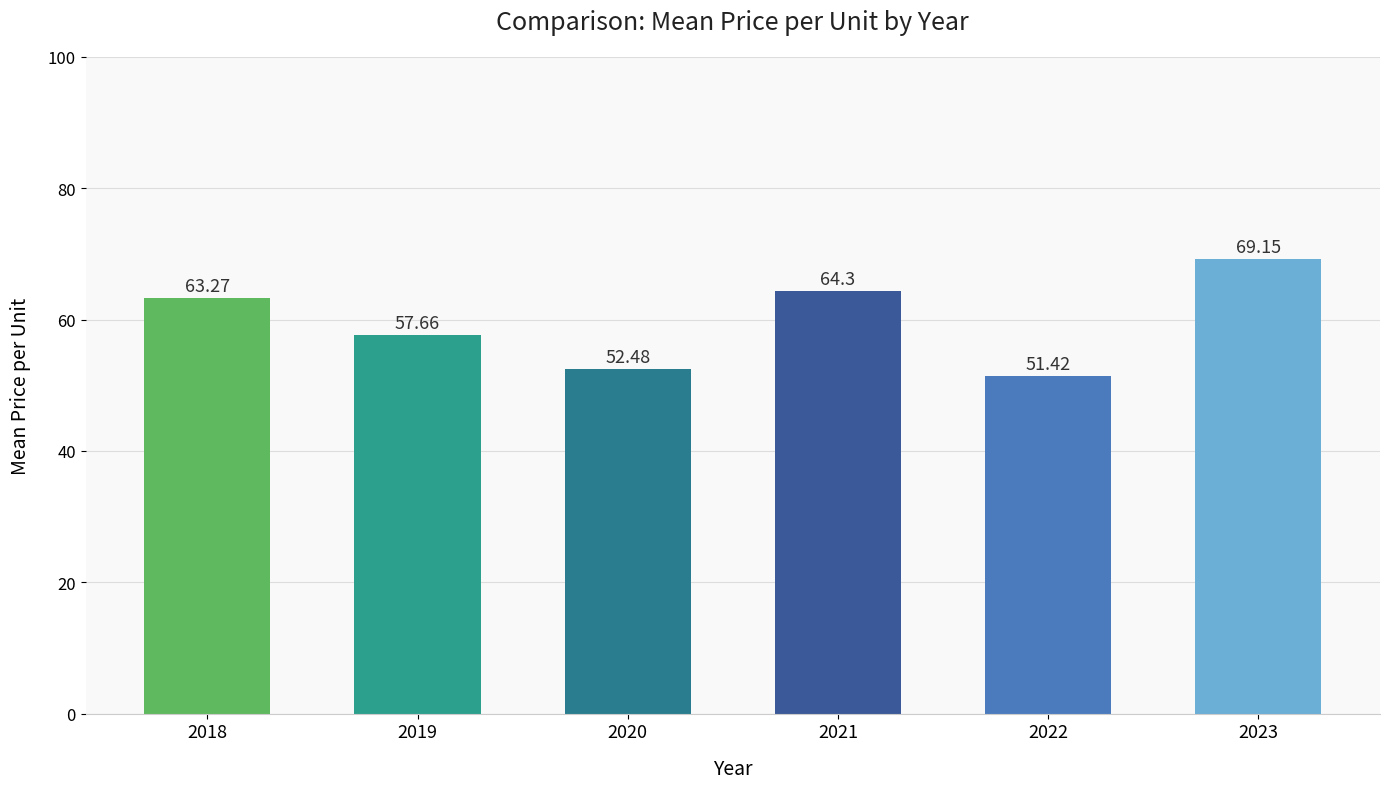

What is the difference between the values at 2022 and 2023?

17.7